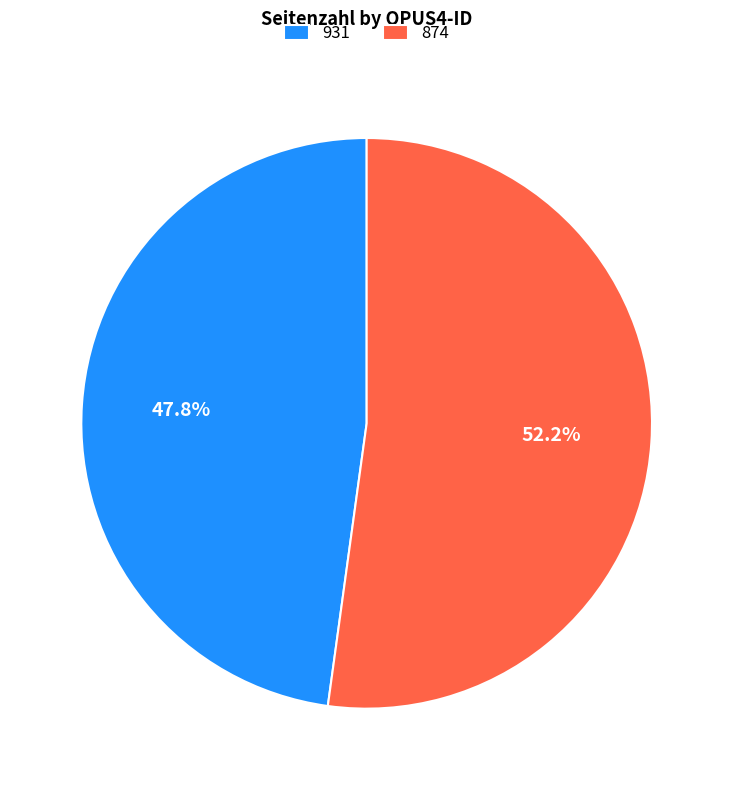

How many segments does this pie chart have?

2